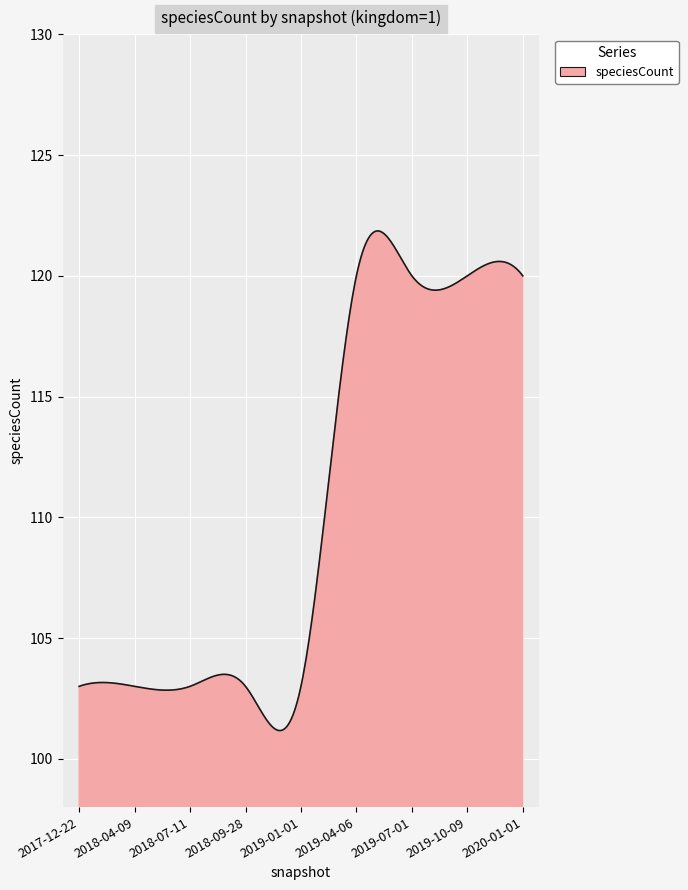

What is the minimum value shown in the chart?

101.2